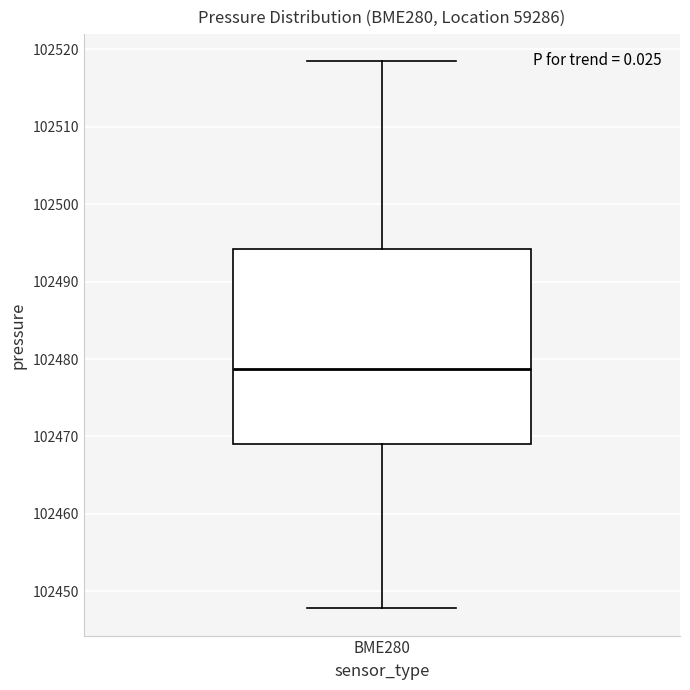

Read this box plot against the y-axis: the position of the median line, the range covered by the box, and the ends of both whiskers. The values are not printed on the chart, so give them approximately, as read against the axis.

median 102479, box 102469 to 102494, whiskers 102448 to 102518